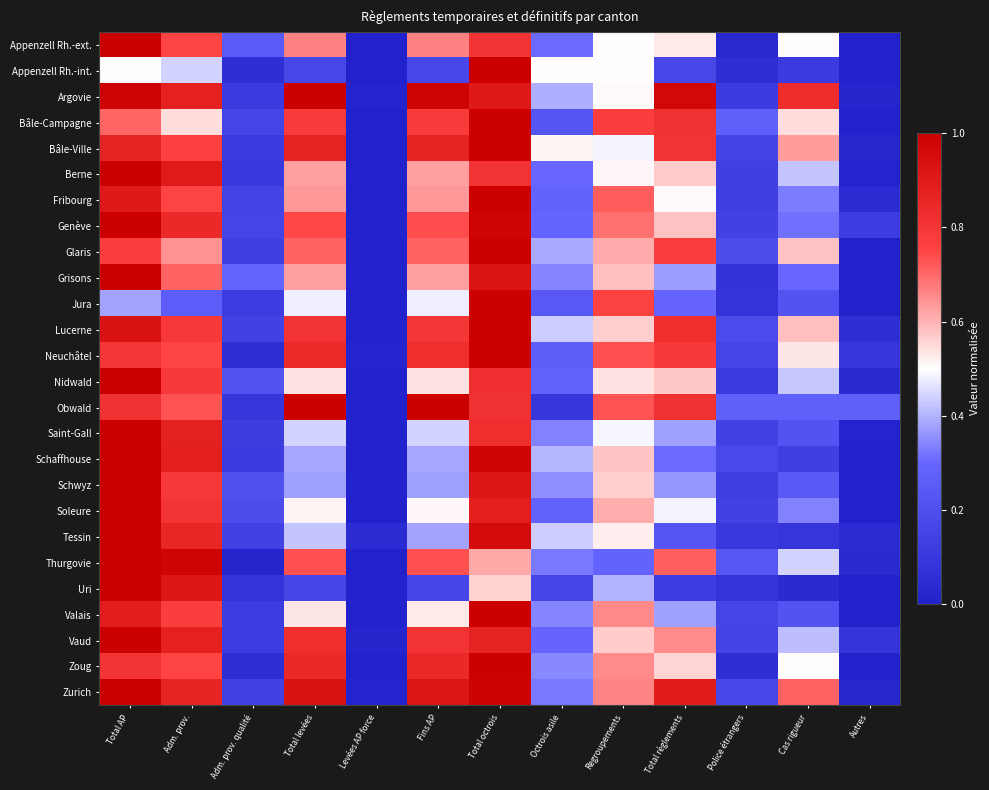

Reading left to right, what are all the values shown in this chart?

Appenzell Rh.-ext.: Total AP=1.0	Adm. prov.=0.8	Adm. prov. qualité=0.2	Total levées=0.7	Levées AP force=0.0	Fins AP=0.7	Total octrois=0.8	Octrois asile=0.3	Regroupements=0.5	Total règlements=0.5	Police étrangers=0.0	Cas rigueur=0.5	Autres=0.0
Appenzell Rh.-int.: Total AP=0.5	Adm. prov.=0.4	Adm. prov. qualité=0.1	Total levées=0.2	Levées AP force=0.0	Fins AP=0.2	Total octrois=1.0	Octrois asile=0.5	Regroupements=0.5	Total règlements=0.2	Police étrangers=0.1	Cas rigueur=0.1	Autres=0.0
Argovie: Total AP=1.0	Adm. prov.=0.9	Adm. prov. qualité=0.1	Total levées=1.0	Levées AP force=0.0	Fins AP=1.0	Total octrois=0.9	Octrois asile=0.4	Regroupements=0.5	Total règlements=1.0	Police étrangers=0.1	Cas rigueur=0.8	Autres=0.0
Bâle-Campagne: Total AP=0.7	Adm. prov.=0.5	Adm. prov. qualité=0.2	Total levées=0.8	Levées AP force=0.0	Fins AP=0.8	Total octrois=1.0	Octrois asile=0.2	Regroupements=0.8	Total règlements=0.8	Police étrangers=0.3	Cas rigueur=0.5	Autres=0.0
Bâle-Ville: Total AP=0.9	Adm. prov.=0.8	Adm. prov. qualité=0.1	Total levées=0.9	Levées AP force=0.0	Fins AP=0.9	Total octrois=1.0	Octrois asile=0.5	Regroupements=0.5	Total règlements=0.8	Police étrangers=0.2	Cas rigueur=0.6	Autres=0.0
Berne: Total AP=1.0	Adm. prov.=0.9	Adm. prov. qualité=0.1	Total levées=0.6	Levées AP force=0.0	Fins AP=0.6	Total octrois=0.8	Octrois asile=0.3	Regroupements=0.5	Total règlements=0.6	Police étrangers=0.1	Cas rigueur=0.4	Autres=0.0
Fribourg: Total AP=0.9	Adm. prov.=0.8	Adm. prov. qualité=0.2	Total levées=0.6	Levées AP force=0.0	Fins AP=0.6	Total octrois=1.0	Octrois asile=0.3	Regroupements=0.7	Total règlements=0.5	Police étrangers=0.1	Cas rigueur=0.3	Autres=0.0
Genève: Total AP=1.0	Adm. prov.=0.8	Adm. prov. qualité=0.2	Total levées=0.7	Levées AP force=0.0	Fins AP=0.7	Total octrois=1.0	Octrois asile=0.3	Regroupements=0.7	Total règlements=0.6	Police étrangers=0.1	Cas rigueur=0.3	Autres=0.1
Glaris: Total AP=0.8	Adm. prov.=0.6	Adm. prov. qualité=0.1	Total levées=0.7	Levées AP force=0.0	Fins AP=0.7	Total octrois=1.0	Octrois asile=0.4	Regroupements=0.6	Total règlements=0.8	Police étrangers=0.2	Cas rigueur=0.6	Autres=0.0
Grisons: Total AP=1.0	Adm. prov.=0.7	Adm. prov. qualité=0.3	Total levées=0.6	Levées AP force=0.0	Fins AP=0.6	Total octrois=0.9	Octrois asile=0.3	Regroupements=0.6	Total règlements=0.4	Police étrangers=0.1	Cas rigueur=0.3	Autres=0.0
Jura: Total AP=0.4	Adm. prov.=0.3	Adm. prov. qualité=0.1	Total levées=0.5	Levées AP force=0.0	Fins AP=0.5	Total octrois=1.0	Octrois asile=0.2	Regroupements=0.8	Total règlements=0.3	Police étrangers=0.1	Cas rigueur=0.2	Autres=0.0
Lucerne: Total AP=0.9	Adm. prov.=0.8	Adm. prov. qualité=0.1	Total levées=0.8	Levées AP force=0.0	Fins AP=0.8	Total octrois=1.0	Octrois asile=0.4	Regroupements=0.6	Total règlements=0.8	Police étrangers=0.2	Cas rigueur=0.6	Autres=0.1
Neuchâtel: Total AP=0.8	Adm. prov.=0.7	Adm. prov. qualité=0.1	Total levées=0.8	Levées AP force=0.0	Fins AP=0.8	Total octrois=1.0	Octrois asile=0.3	Regroupements=0.7	Total règlements=0.8	Police étrangers=0.2	Cas rigueur=0.5	Autres=0.1
Nidwald: Total AP=1.0	Adm. prov.=0.8	Adm. prov. qualité=0.2	Total levées=0.5	Levées AP force=0.0	Fins AP=0.5	Total octrois=0.8	Octrois asile=0.3	Regroupements=0.5	Total règlements=0.6	Police étrangers=0.1	Cas rigueur=0.4	Autres=0.0
Obwald: Total AP=0.8	Adm. prov.=0.7	Adm. prov. qualité=0.1	Total levées=1.0	Levées AP force=0.0	Fins AP=1.0	Total octrois=0.8	Octrois asile=0.1	Regroupements=0.7	Total règlements=0.8	Police étrangers=0.3	Cas rigueur=0.3	Autres=0.3
Saint-Gall: Total AP=1.0	Adm. prov.=0.9	Adm. prov. qualité=0.1	Total levées=0.4	Levées AP force=0.0	Fins AP=0.4	Total octrois=0.8	Octrois asile=0.3	Regroupements=0.5	Total règlements=0.4	Police étrangers=0.1	Cas rigueur=0.2	Autres=0.0
Schaffhouse: Total AP=1.0	Adm. prov.=0.9	Adm. prov. qualité=0.1	Total levées=0.4	Levées AP force=0.0	Fins AP=0.4	Total octrois=1.0	Octrois asile=0.4	Regroupements=0.6	Total règlements=0.3	Police étrangers=0.2	Cas rigueur=0.1	Autres=0.0
Schwyz: Total AP=1.0	Adm. prov.=0.8	Adm. prov. qualité=0.2	Total levées=0.4	Levées AP force=0.0	Fins AP=0.4	Total octrois=0.9	Octrois asile=0.4	Regroupements=0.6	Total règlements=0.4	Police étrangers=0.1	Cas rigueur=0.2	Autres=0.0
Soleure: Total AP=1.0	Adm. prov.=0.8	Adm. prov. qualité=0.2	Total levées=0.5	Levées AP force=0.0	Fins AP=0.5	Total octrois=0.9	Octrois asile=0.3	Regroupements=0.6	Total règlements=0.5	Police étrangers=0.1	Cas rigueur=0.3	Autres=0.0
Tessin: Total AP=1.0	Adm. prov.=0.9	Adm. prov. qualité=0.1	Total levées=0.4	Levées AP force=0.0	Fins AP=0.4	Total octrois=1.0	Octrois asile=0.4	Regroupements=0.5	Total règlements=0.2	Police étrangers=0.1	Cas rigueur=0.1	Autres=0.0
Thurgovie: Total AP=1.0	Adm. prov.=1.0	Adm. prov. qualité=0.0	Total levées=0.7	Levées AP force=0.0	Fins AP=0.7	Total octrois=0.6	Octrois asile=0.3	Regroupements=0.3	Total règlements=0.7	Police étrangers=0.2	Cas rigueur=0.4	Autres=0.0
Uri: Total AP=1.0	Adm. prov.=0.9	Adm. prov. qualité=0.1	Total levées=0.2	Levées AP force=0.0	Fins AP=0.2	Total octrois=0.6	Octrois asile=0.2	Regroupements=0.4	Total règlements=0.1	Police étrangers=0.1	Cas rigueur=0.0	Autres=0.0
Valais: Total AP=0.9	Adm. prov.=0.8	Adm. prov. qualité=0.1	Total levées=0.5	Levées AP force=0.0	Fins AP=0.5	Total octrois=1.0	Octrois asile=0.3	Regroupements=0.7	Total règlements=0.4	Police étrangers=0.2	Cas rigueur=0.2	Autres=0.0
Vaud: Total AP=1.0	Adm. prov.=0.9	Adm. prov. qualité=0.1	Total levées=0.8	Levées AP force=0.0	Fins AP=0.8	Total octrois=0.9	Octrois asile=0.3	Regroupements=0.6	Total règlements=0.7	Police étrangers=0.2	Cas rigueur=0.4	Autres=0.1
Zoug: Total AP=0.8	Adm. prov.=0.8	Adm. prov. qualité=0.1	Total levées=0.8	Levées AP force=0.0	Fins AP=0.8	Total octrois=1.0	Octrois asile=0.3	Regroupements=0.7	Total règlements=0.6	Police étrangers=0.1	Cas rigueur=0.5	Autres=0.0
Zurich: Total AP=1.0	Adm. prov.=0.9	Adm. prov. qualité=0.1	Total levées=0.9	Levées AP force=0.0	Fins AP=0.9	Total octrois=1.0	Octrois asile=0.3	Regroupements=0.7	Total règlements=0.9	Police étrangers=0.2	Cas rigueur=0.7	Autres=0.0